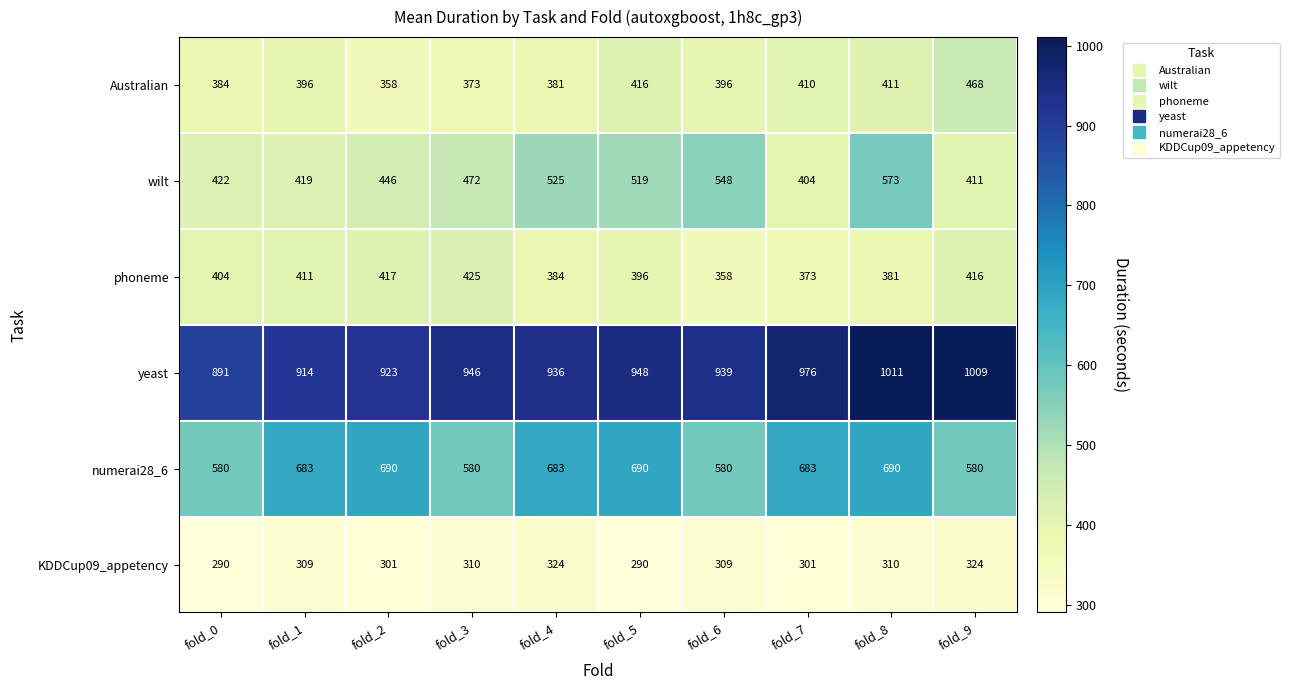

True or false: KDDCup09_appetency has a value of 290 at fold_0.

True